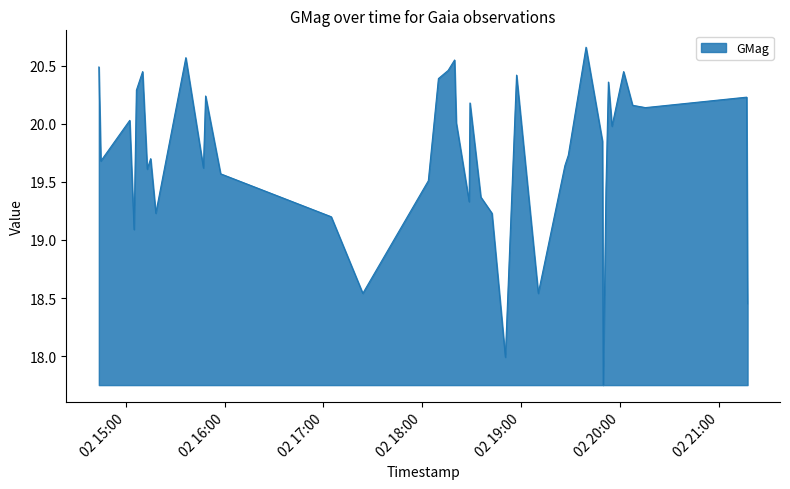

What is the difference between the maximum and minimum values?

2.9